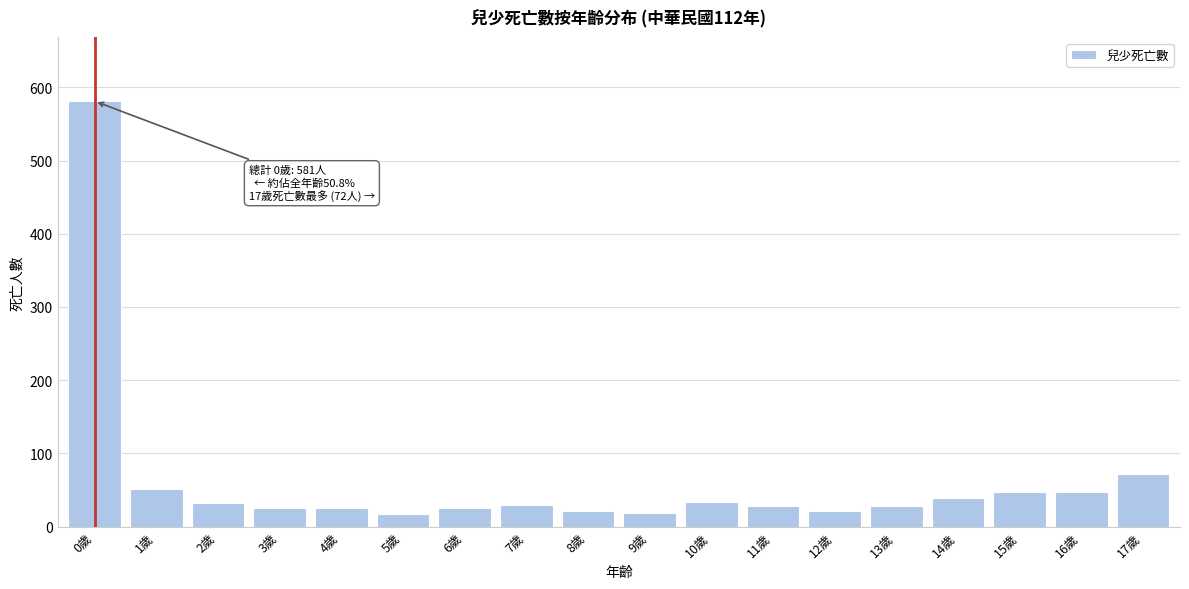

What is the change in value from 12歲 to 16歲?

+27